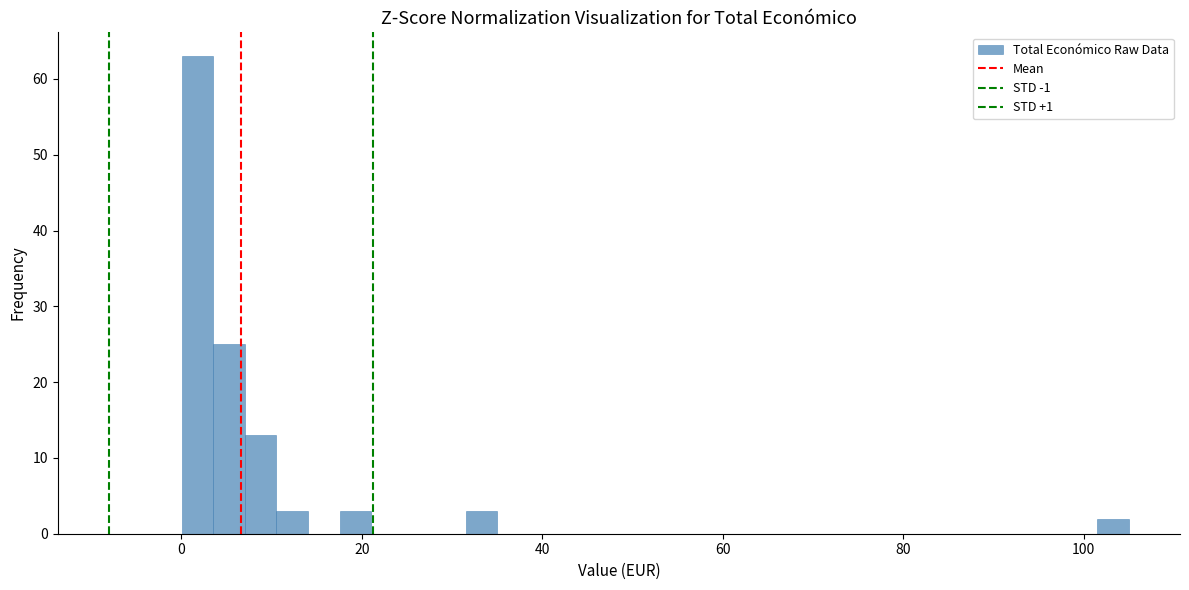

Read against the x-axis, roughly where is the centre of the tallest bar?

2